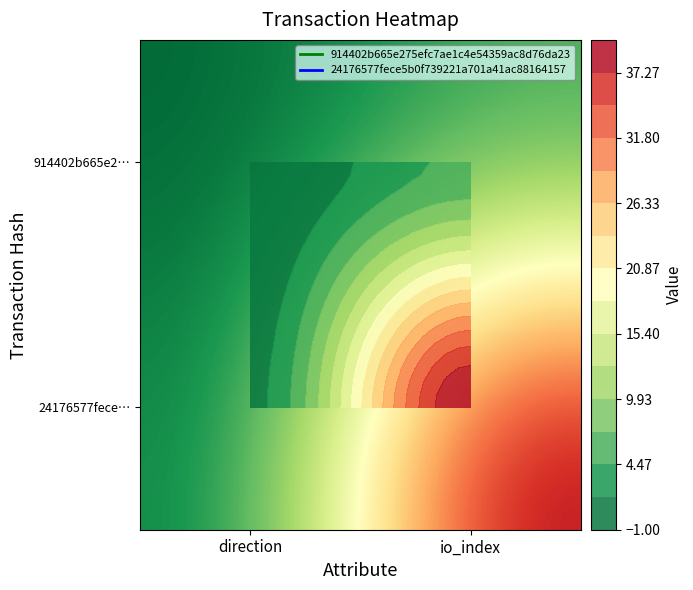

What is the sum of all 24176577fece… values?

41